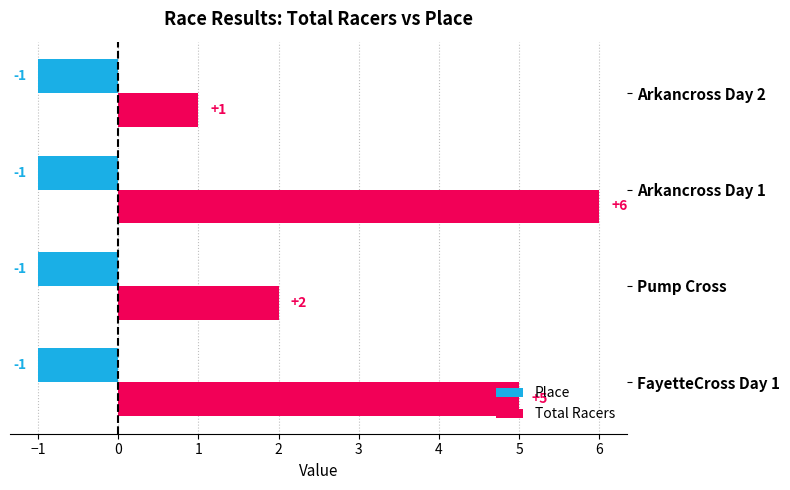

Which series has the largest total across all categories?

Total Racers